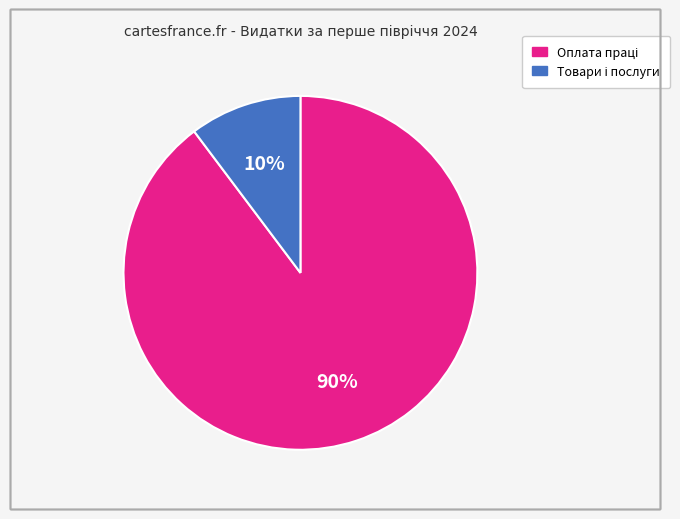

Is there any slice that represents more than half of the pie?

Yes